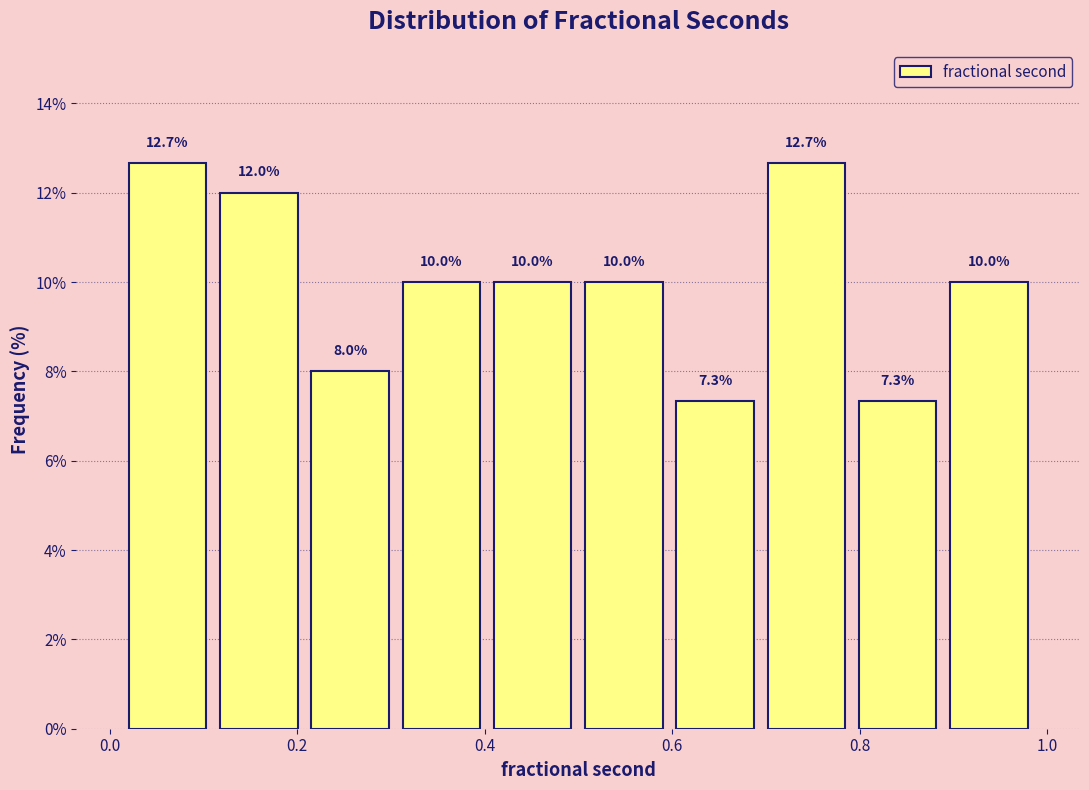

Reading left to right, list every bar in this chart as the range it spans on the x-axis followed by its height. The bar edges are not printed on the chart, so give them approximately, as read against the axis.

0.02 to 0.12: 12.7
0.12 to 0.20: 12.0
0.20 to 0.30: 8.0
0.30 to 0.40: 10.0
0.40 to 0.50: 10.0
0.50 to 0.60: 10.0
0.60 to 0.70: 7.3
0.70 to 0.80: 12.7
0.80 to 0.88: 7.3
0.88 to 0.98: 10.0